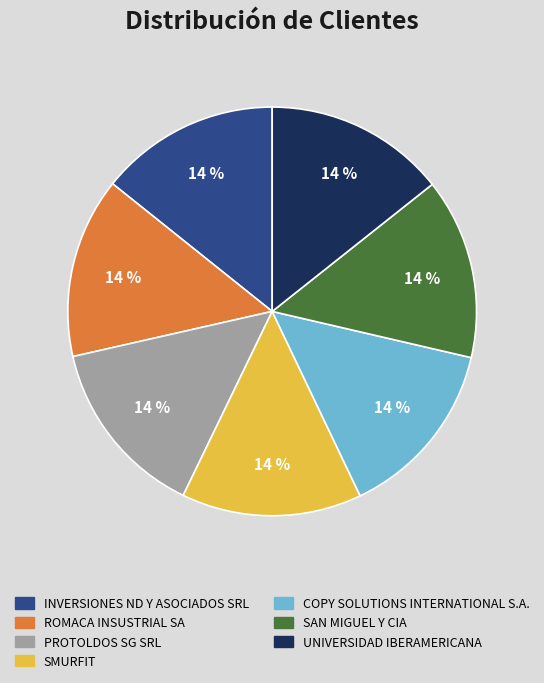

What percentage is the UNIVERSIDAD IBERAMERICANA slice, to the nearest percent?

14%